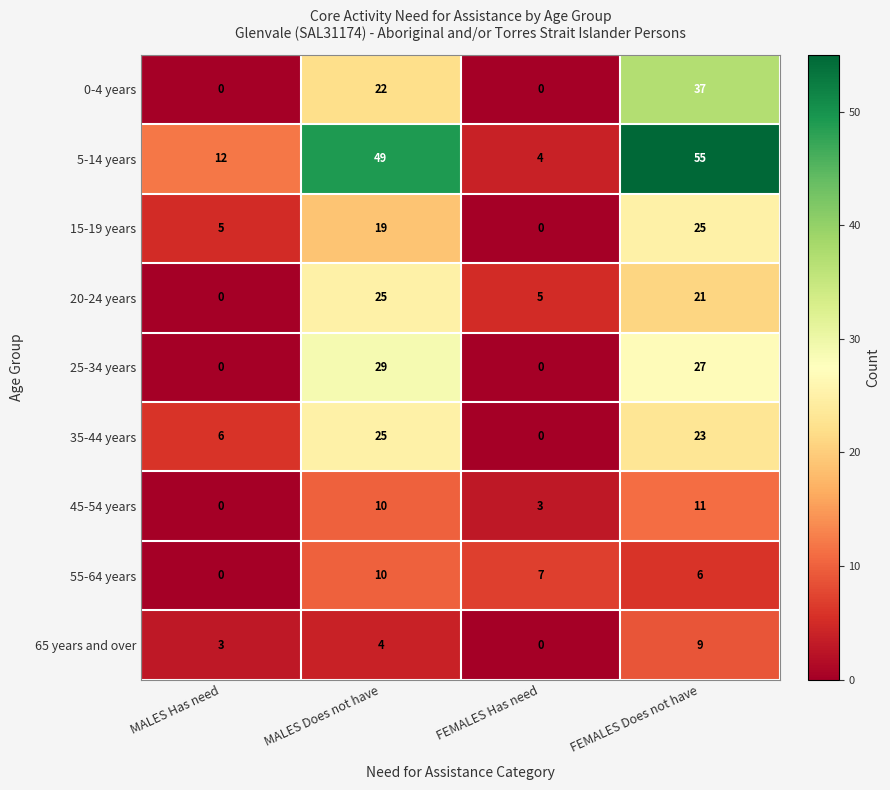

True or false: 65 years and over has a value of 4 at FEMALES Has need.

False